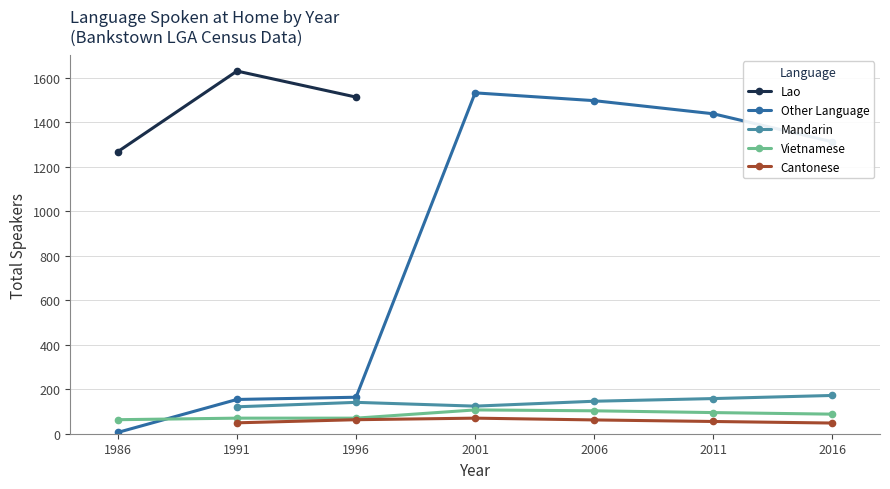

What are all the series names shown in the legend?

Lao, Other Language, Mandarin, Vietnamese, Cantonese